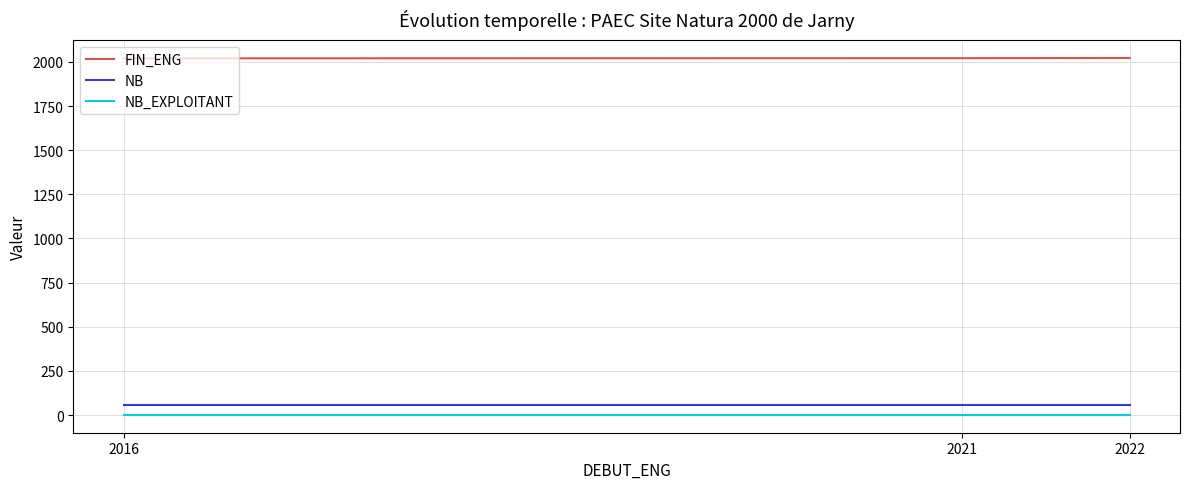

Which series has the largest total across all categories?

FIN_ENG